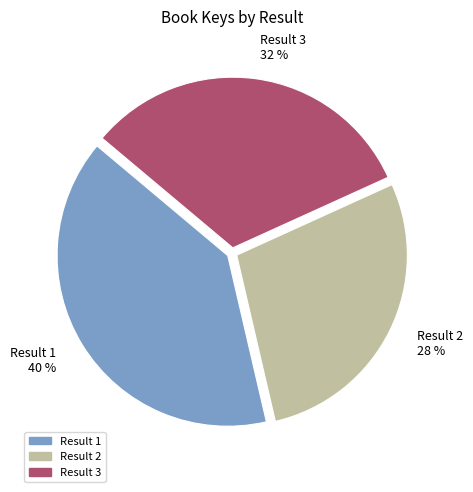

To the nearest percent, what is the difference between the largest and smallest slice percentages?

12%